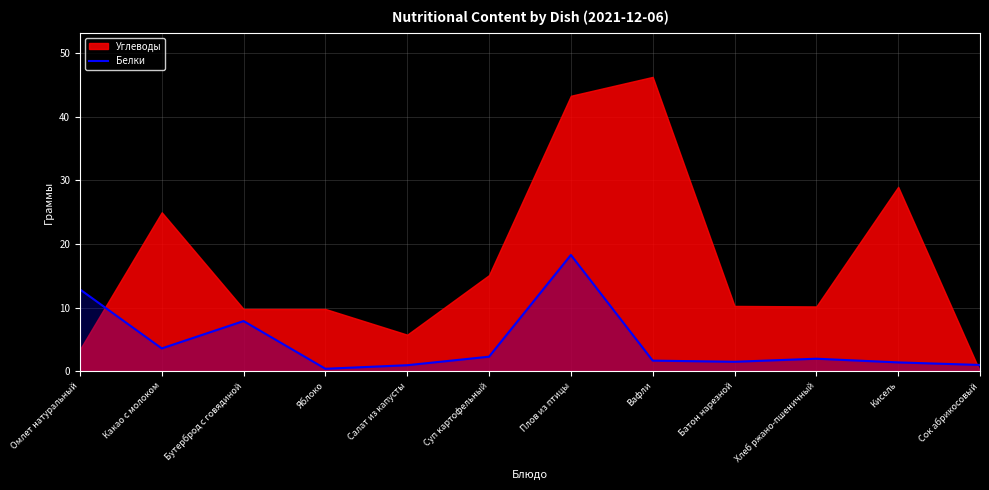

What is the label of the 9th point from the right?

Яблоко